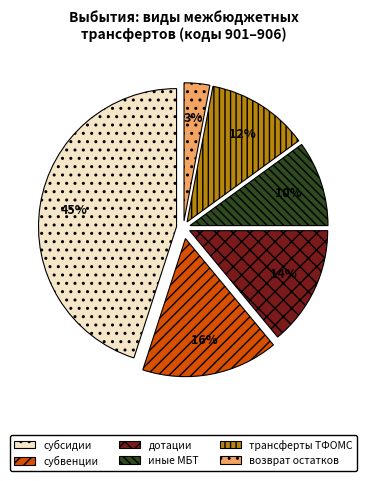

Is there a majority slice in this chart?

No